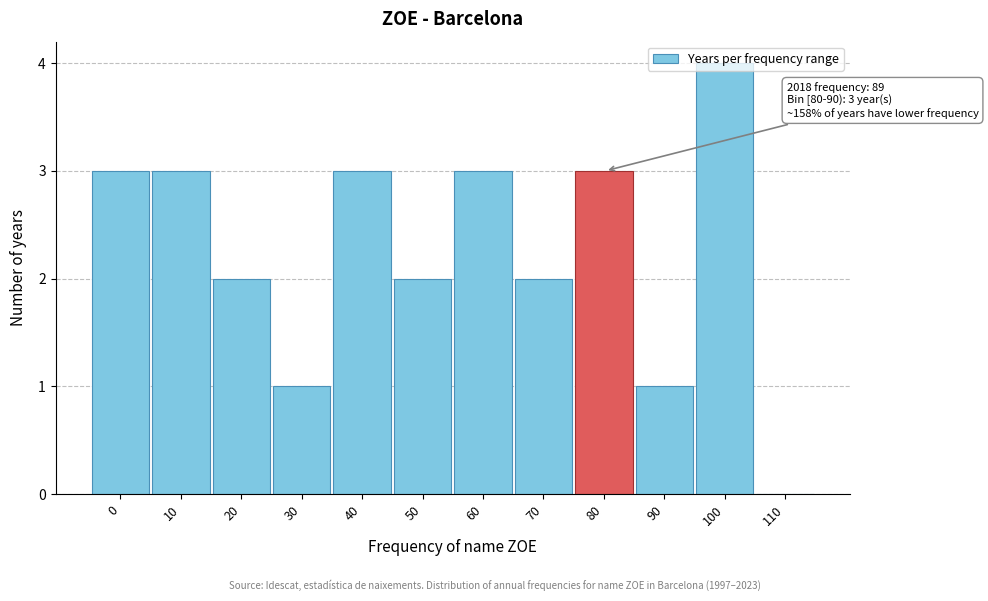

True or false: the data shows 2 at 110.

False